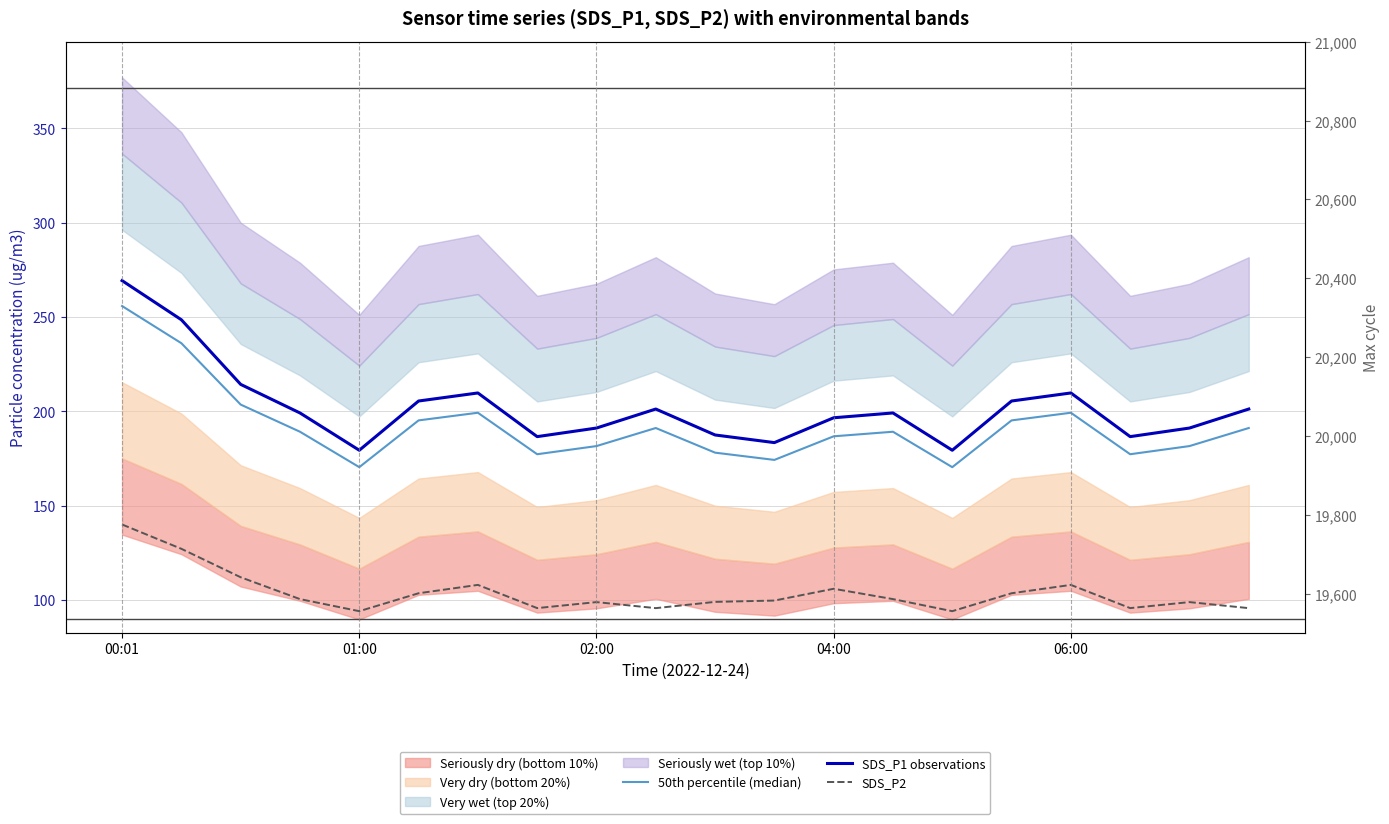

Count the number of categories in the chart.

20